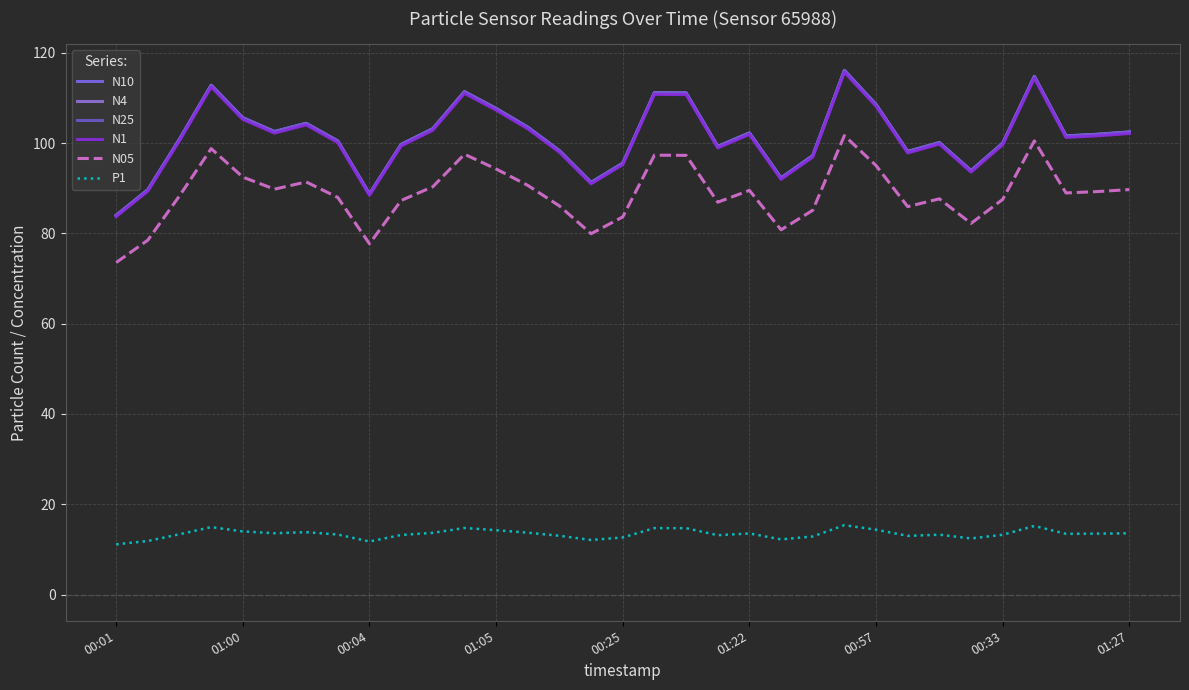

What are all the series names shown in the legend?

N10, N4, N25, N1, N05, P1